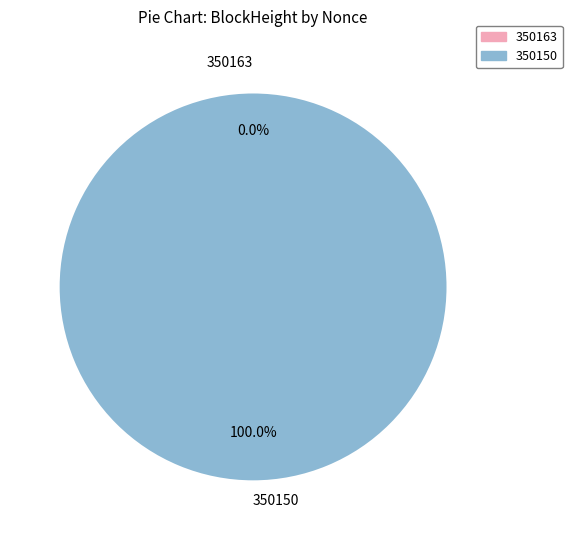

Which slice represents more than half of the pie?

350150